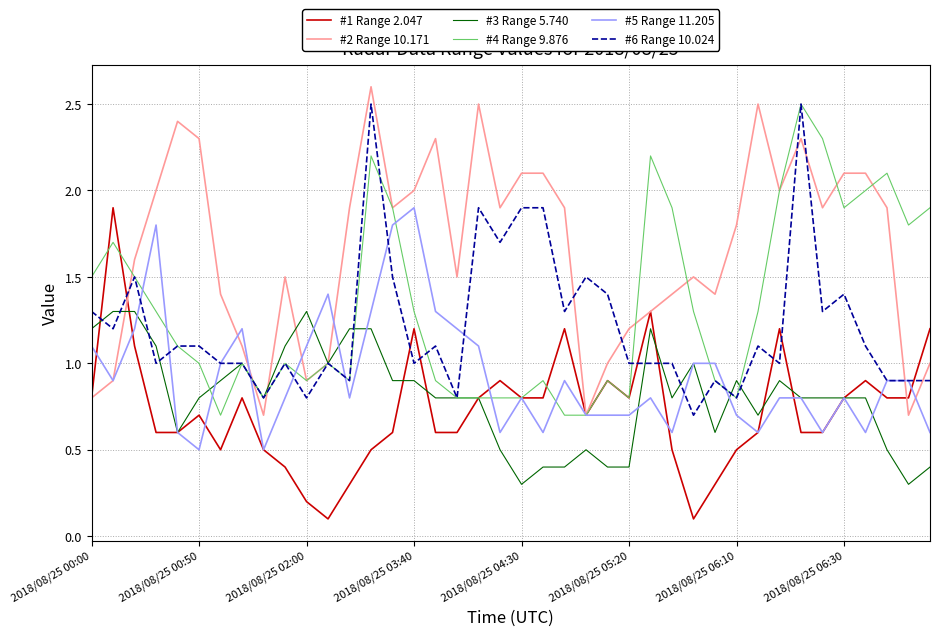

What is the highest value of the #2 Range 10.171 series?

2.6